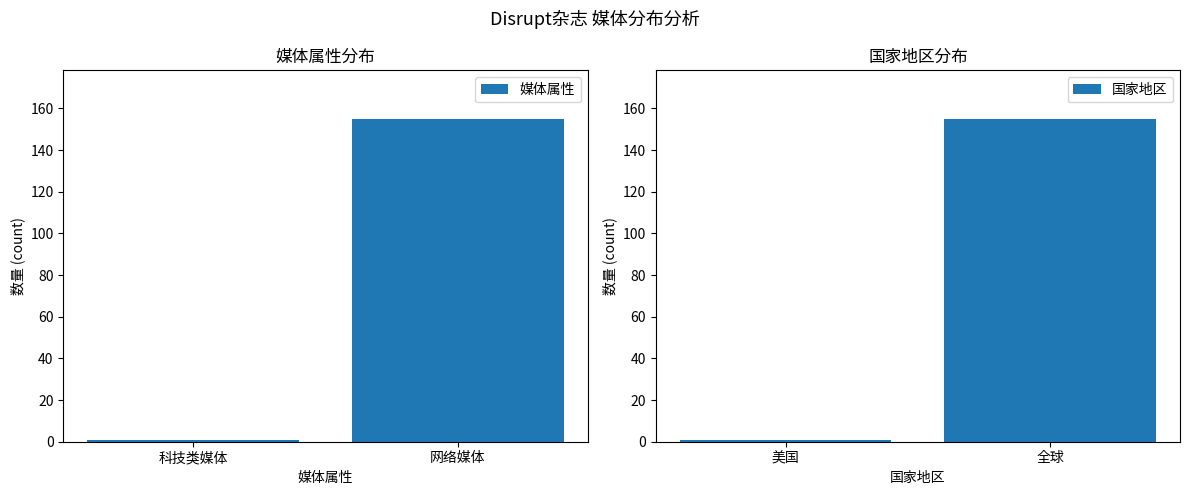

Which category has the highest value in the 媒体属性 series?

网络媒体